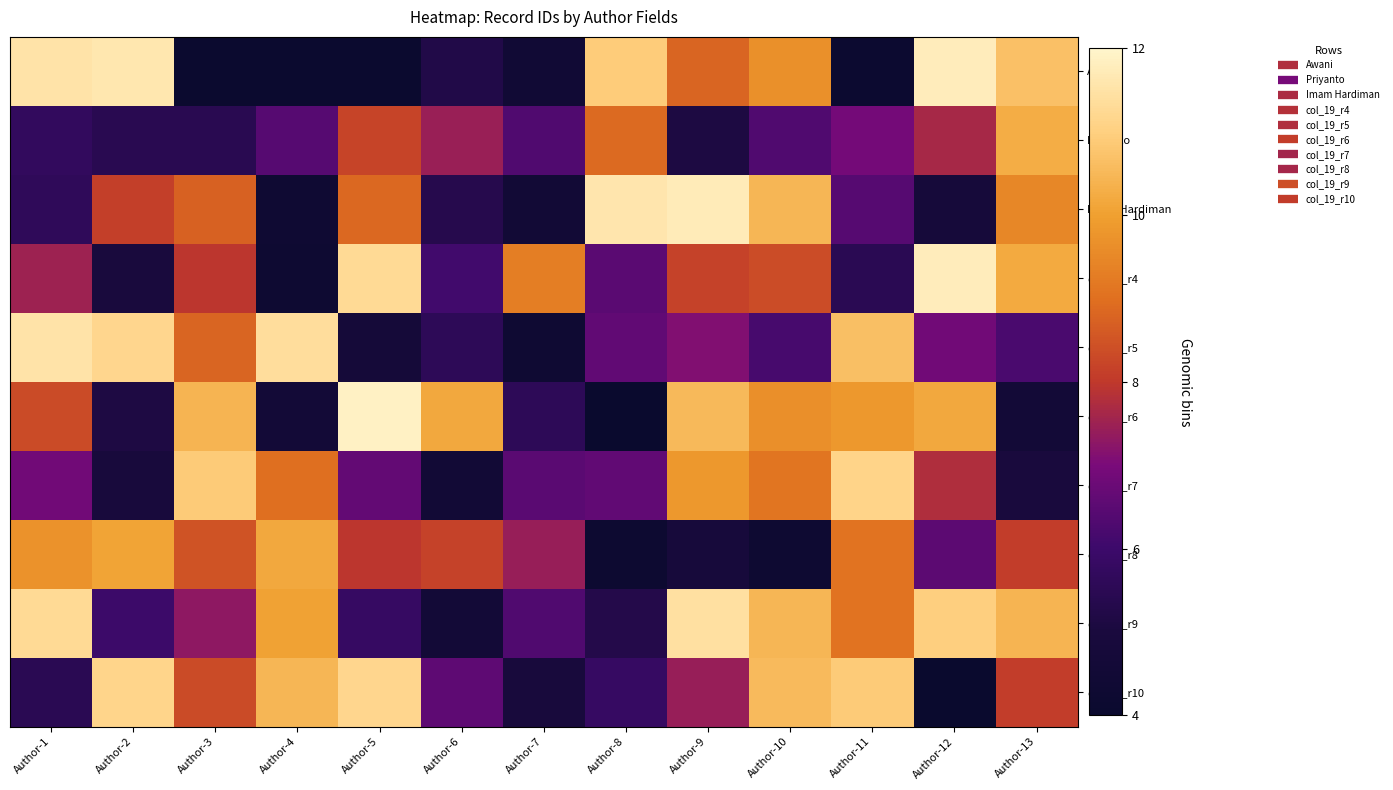

How many data points does each series have?

13